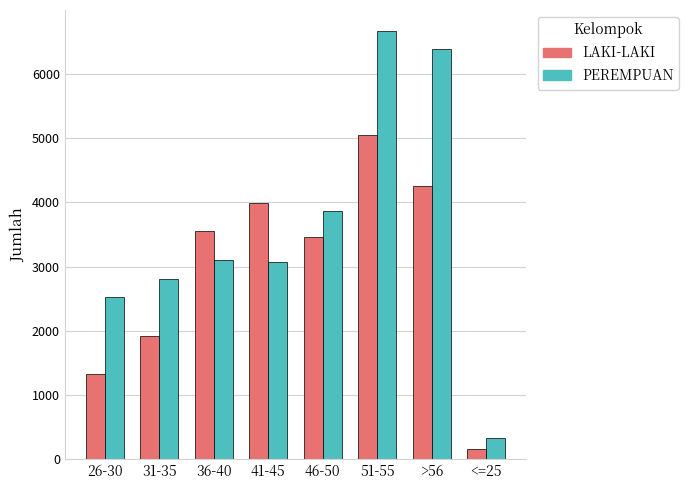

How many bars are there in total?

16